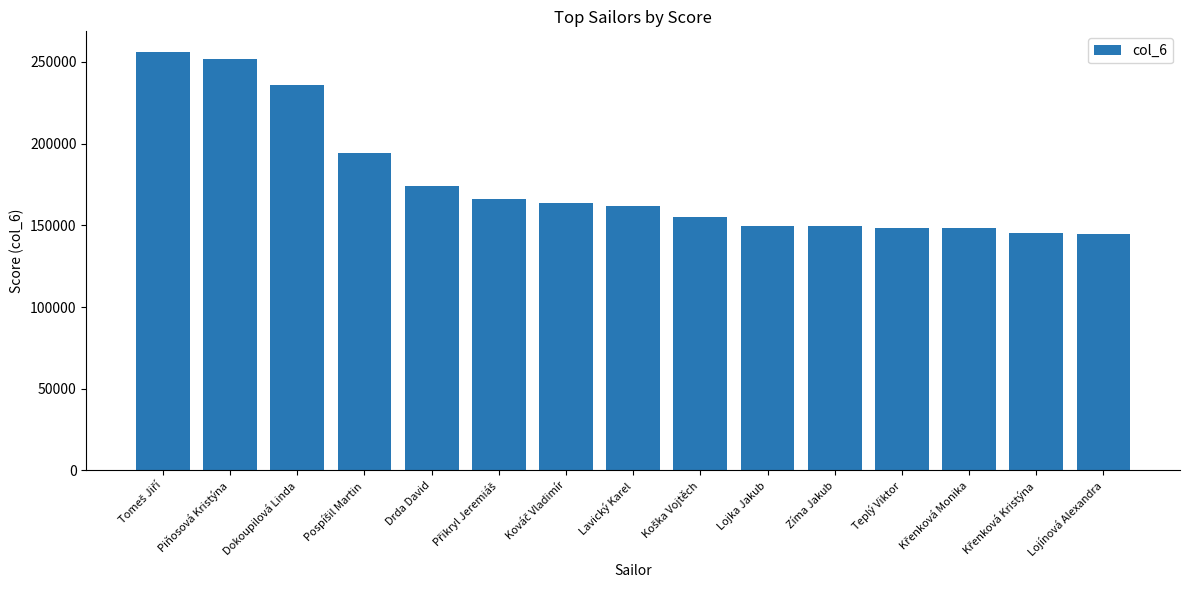

True or false: the data shows 144945 at Lojínová Alexandra.

True